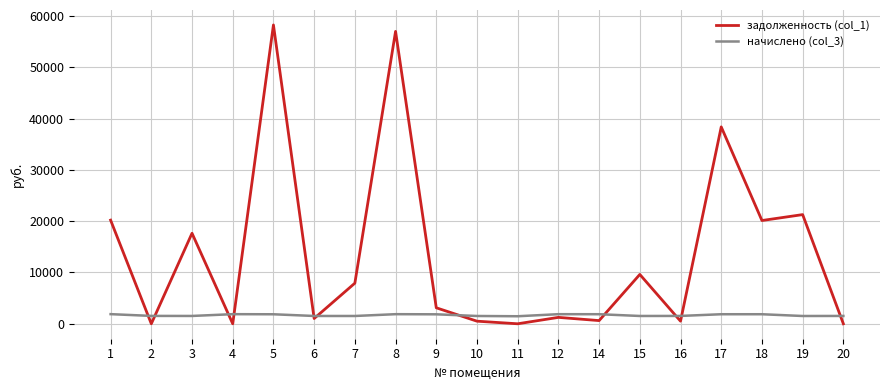

List the series in order of their overall mean, lowest first.

начислено (col_3), задолженность (col_1)